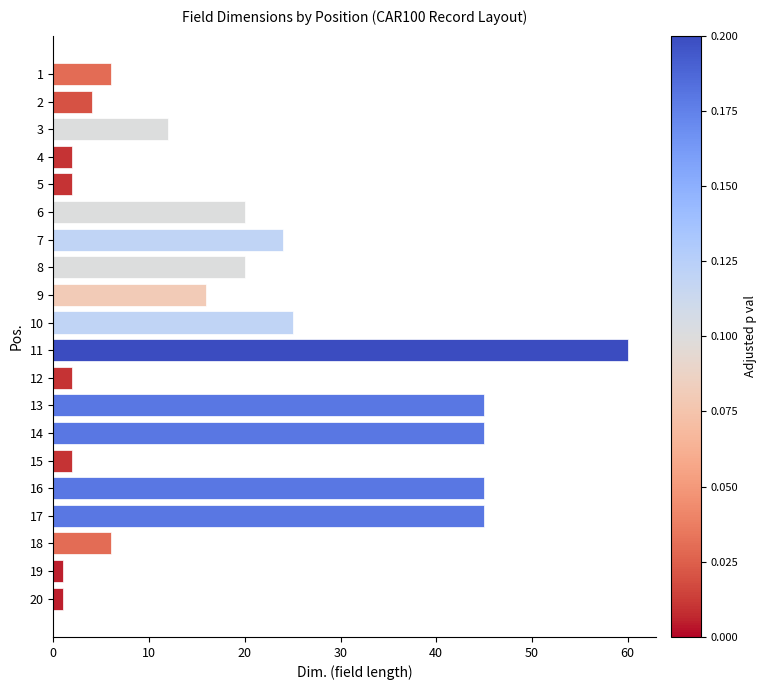

Count the number of data series in this chart.

1